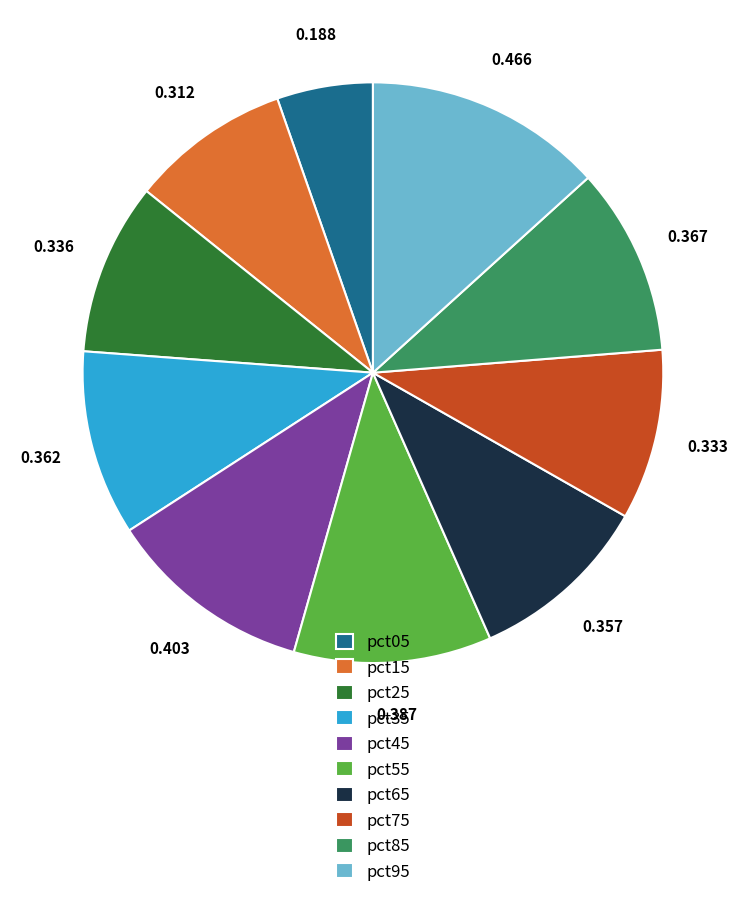

Do pct65 and pct35 together represent more than half of the pie?

No